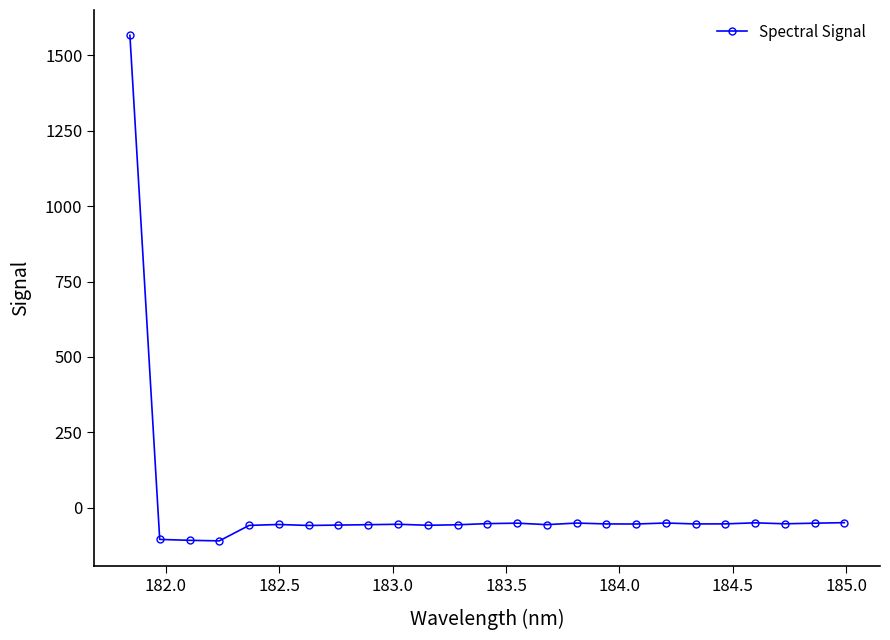

What is the minimum value shown in the chart?

-110.0